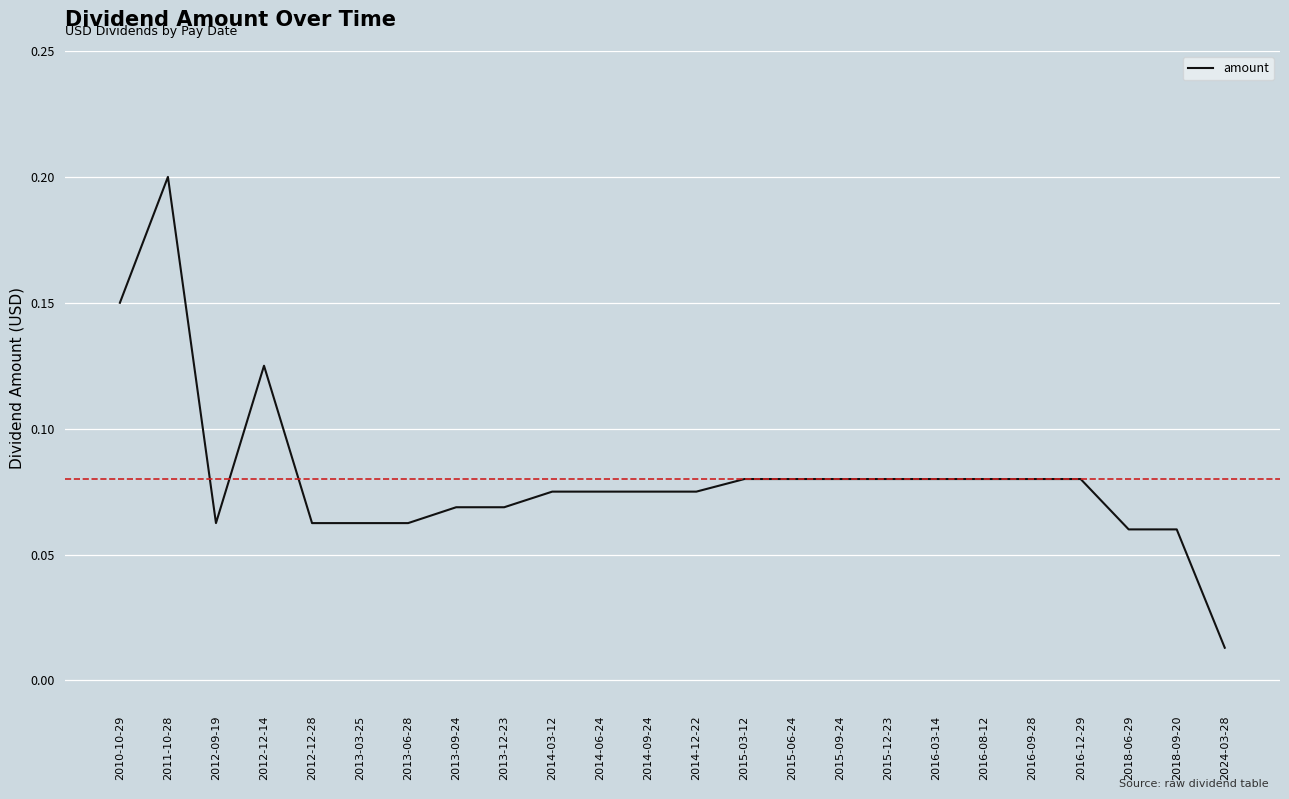

What is the sum of all values?

1.9